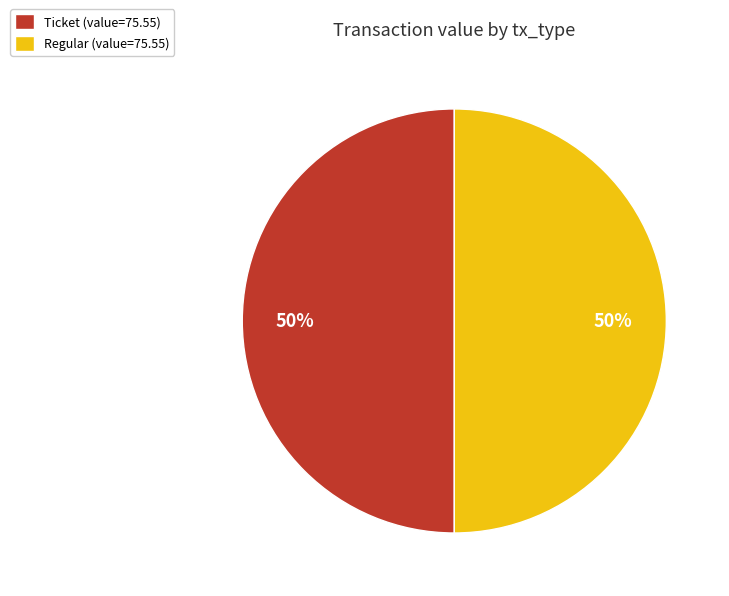

To the nearest percent, what portion does Regular represent?

50%